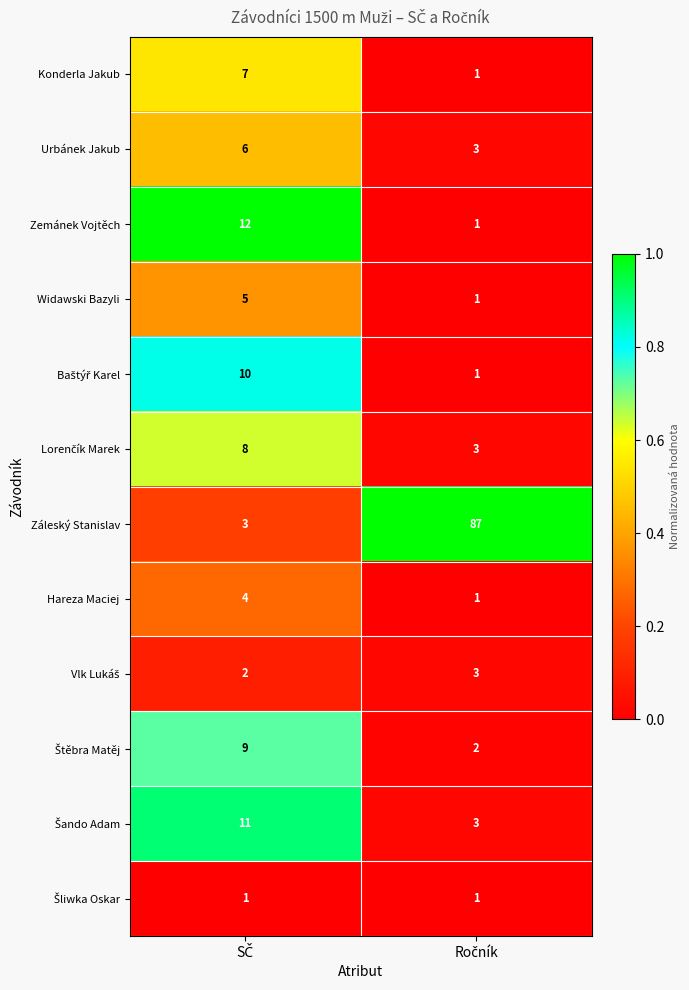

Which series has the largest range (max minus min)?

Záleský Stanislav